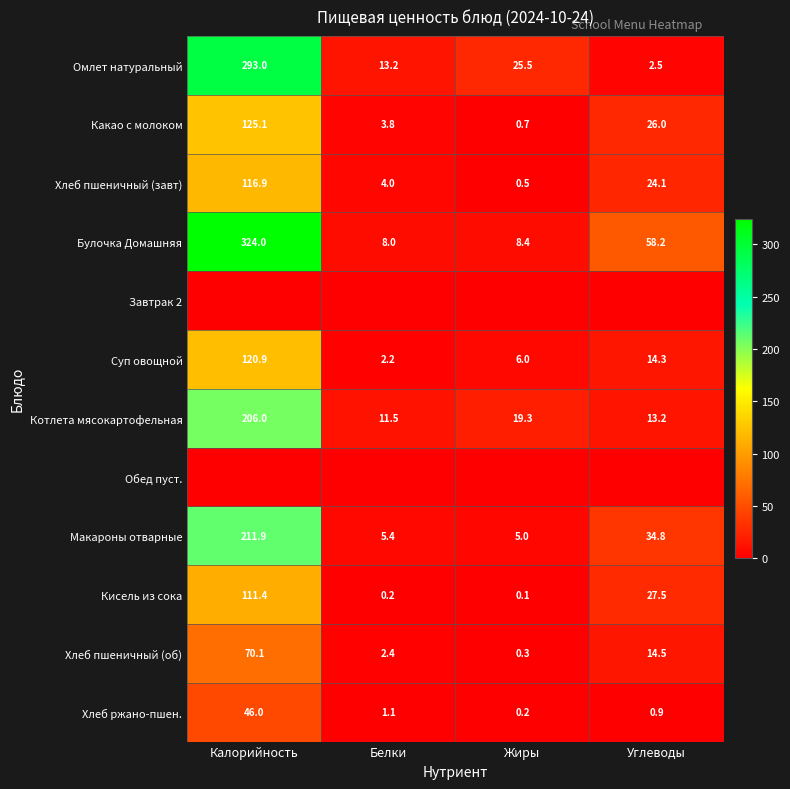

How many series are shown in this chart?

12